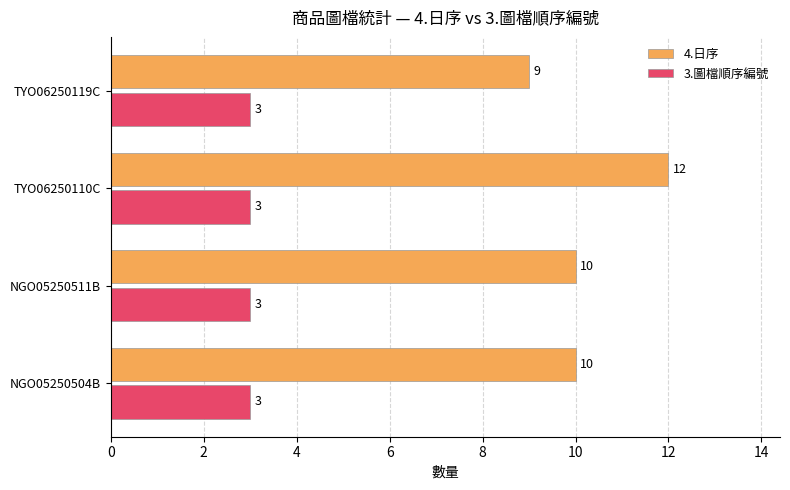

Between NGO05250504B and TYO06250110C, which series saw the biggest shift?

4.日序